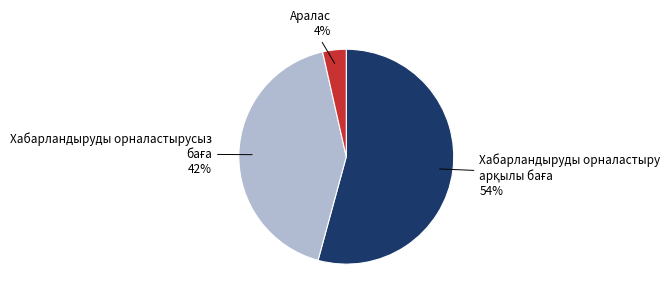

Count the number of slices in the pie.

3